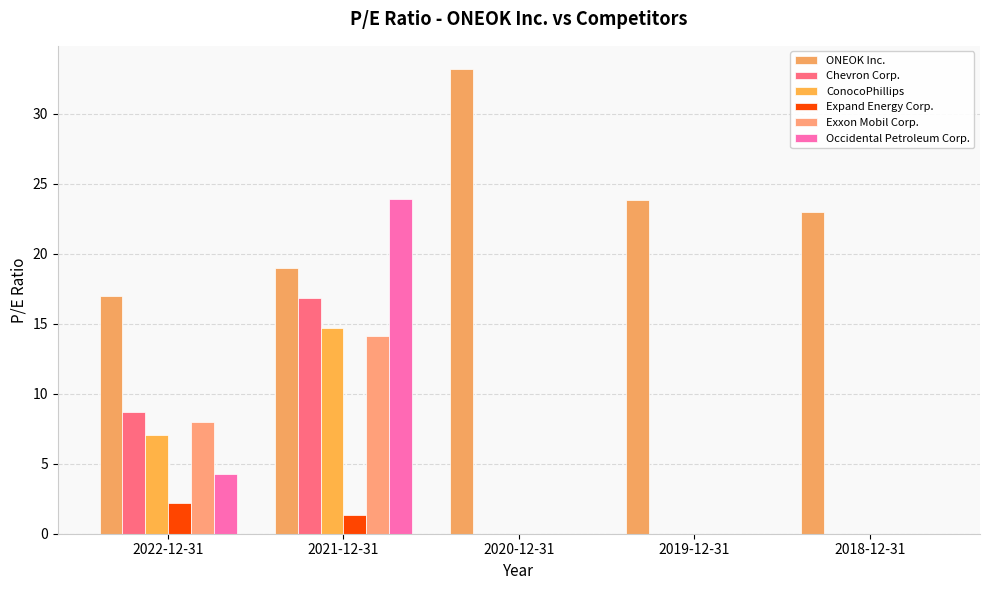

What is the difference between the maximum and minimum values in the Occidental Petroleum Corp. series?

23.9